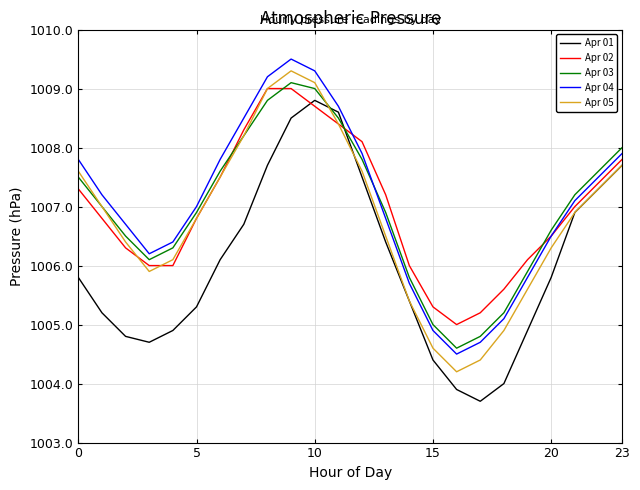

True or false: Apr 03 and Apr 02 intersect in this chart.

True